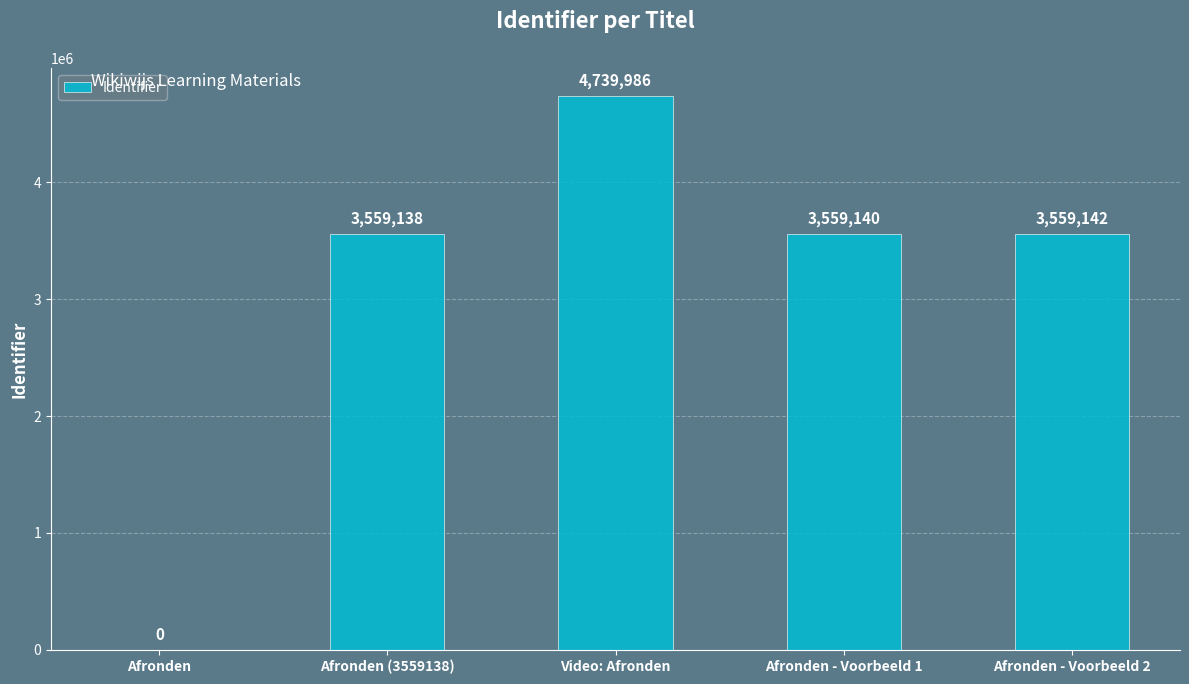

What is the sum of all values?

15417406